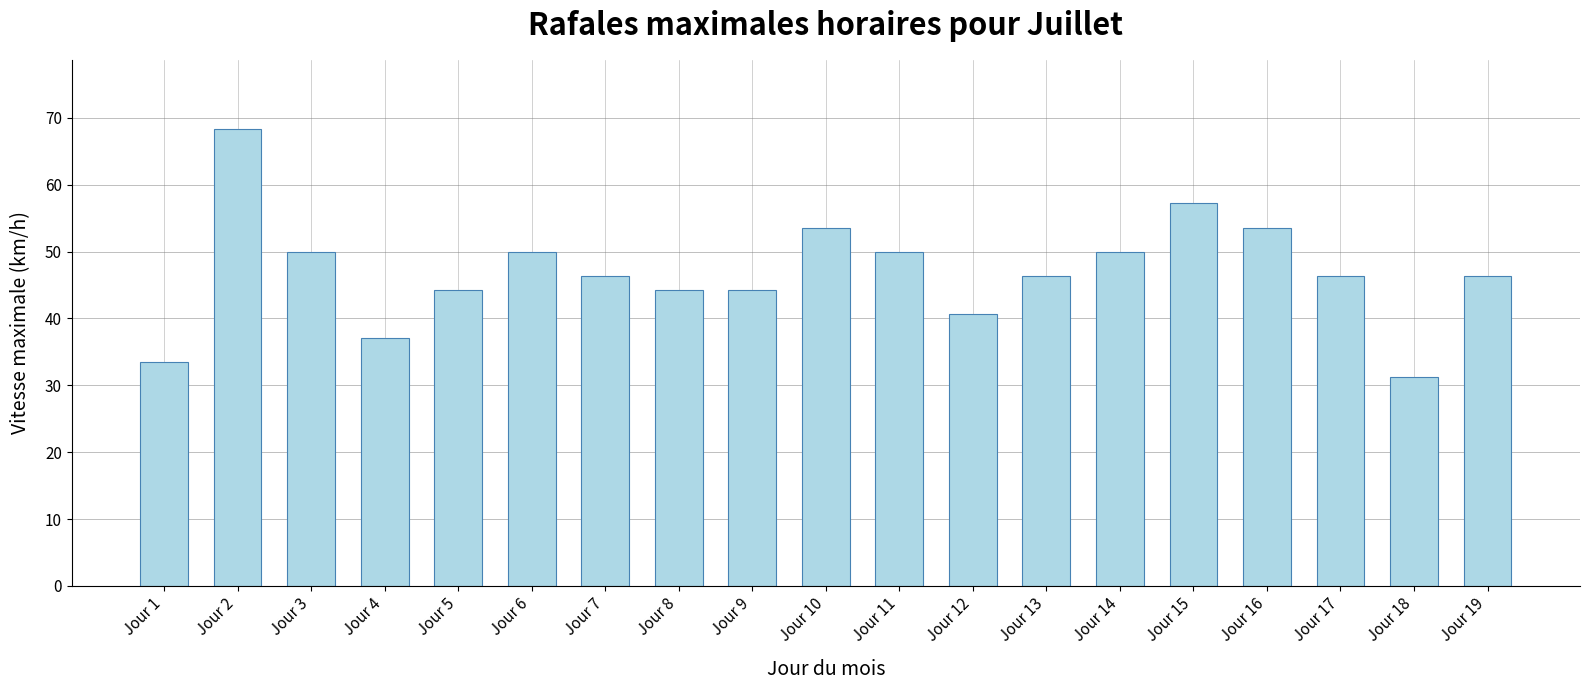

Read the value at Jour 19.

46.4